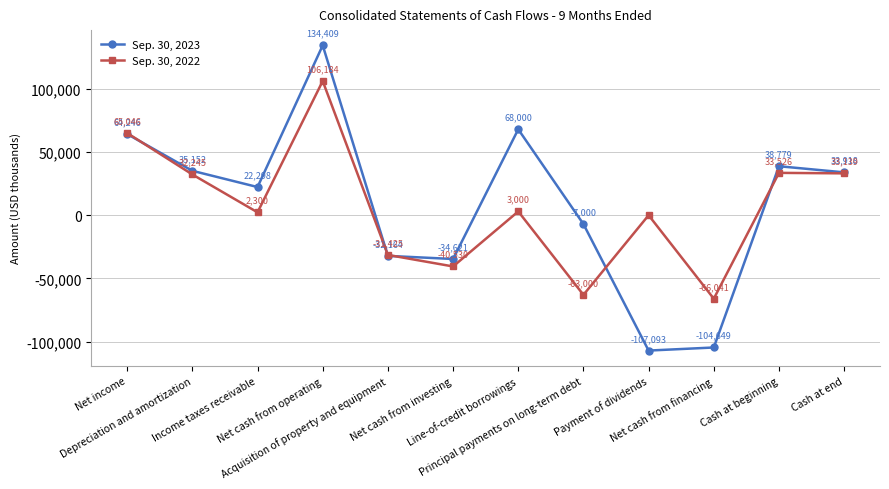

Reading left to right, extract all data points from this chart.

Sep. 30, 2023: 64246	35152	22298	134409	-32164	-34621	68000	-7000	-107093	-104649	38779	33918
Sep. 30, 2022: 65046	32245	2300	106184	-31425	-40530	3000	-63000	0	-66041	33526	33139